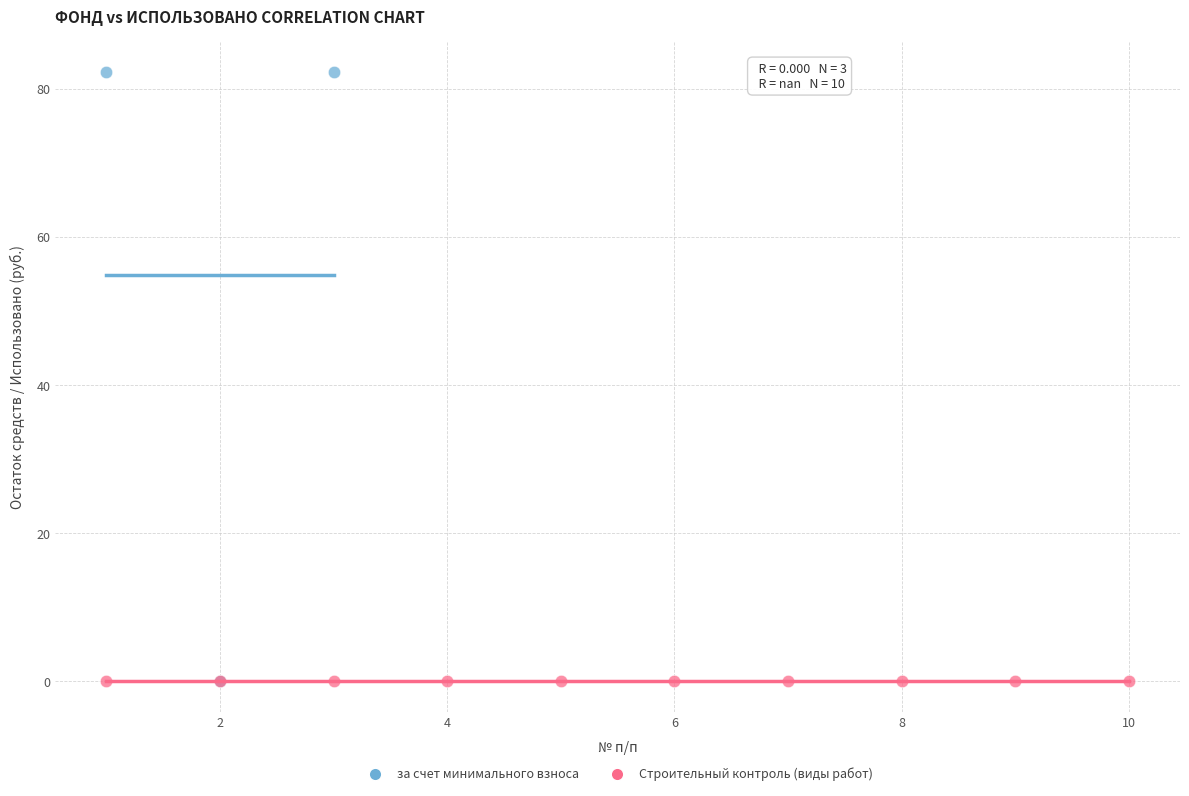

Which series reaches the maximum Y coordinate?

за счет минимального взноса